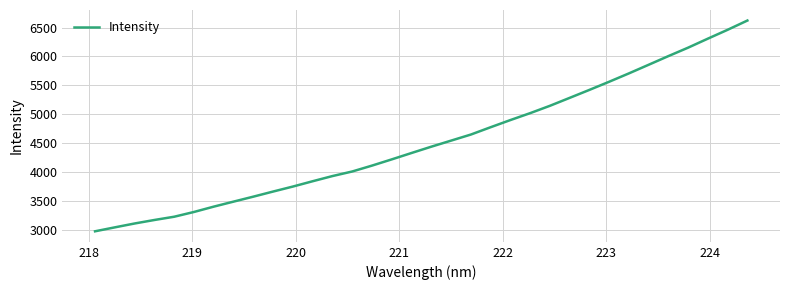

What is the maximum value shown in the chart?

6620.9